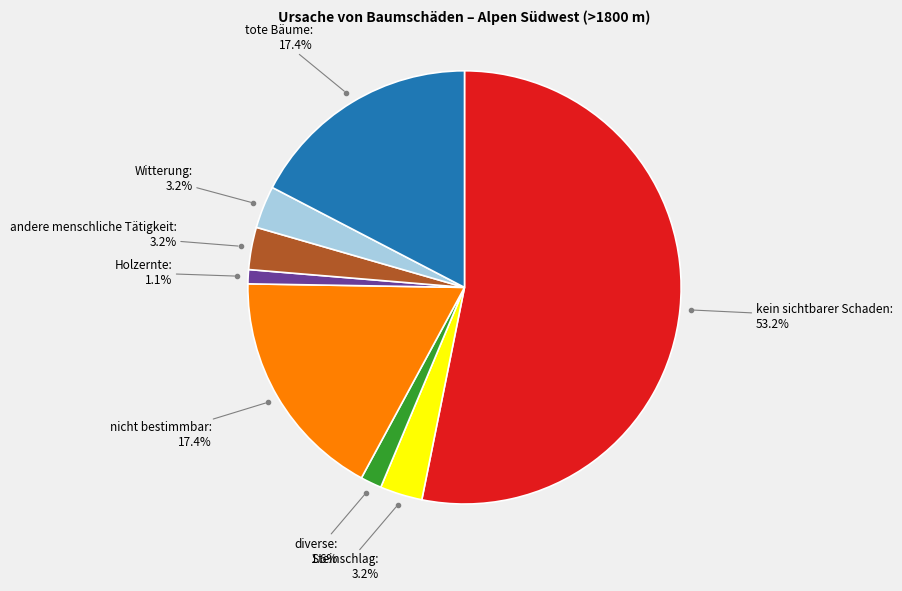

Is there a majority slice in this chart?

Yes